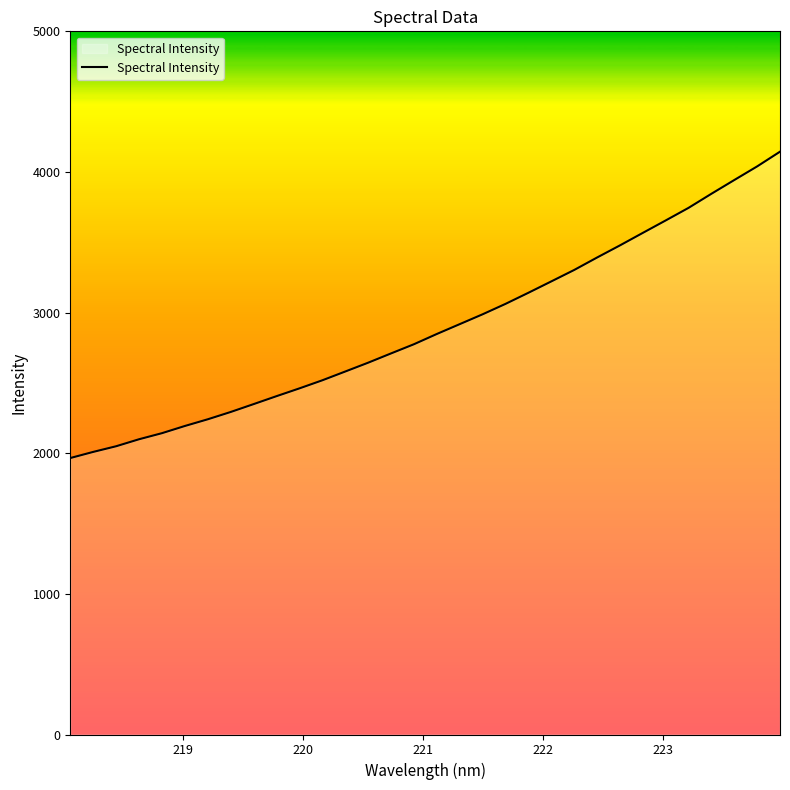

What is the difference between the maximum and minimum values?

2178.3